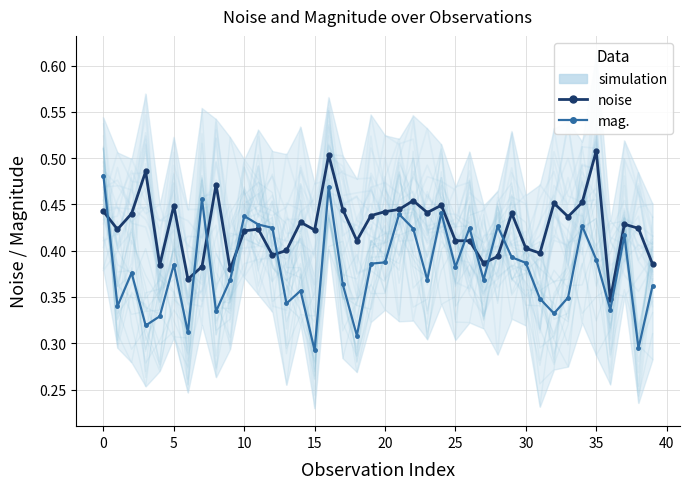

Which has a higher value, 18 or 15?

15